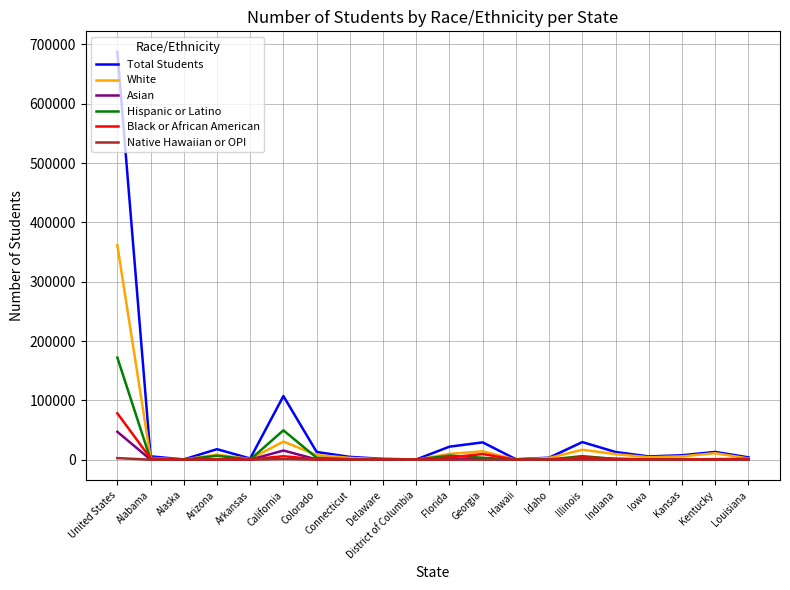

Read the White value at Alabama, to the nearest 100.

3100